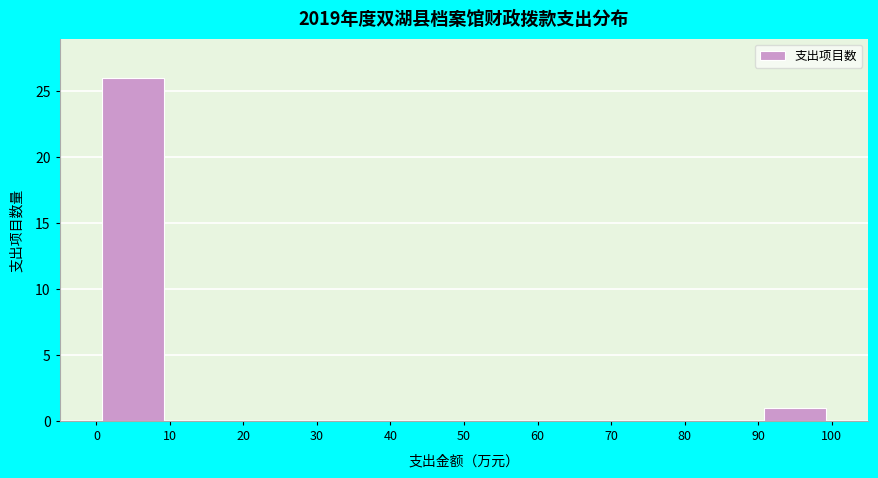

Which range on the x-axis has the tallest bar?

0 to 10